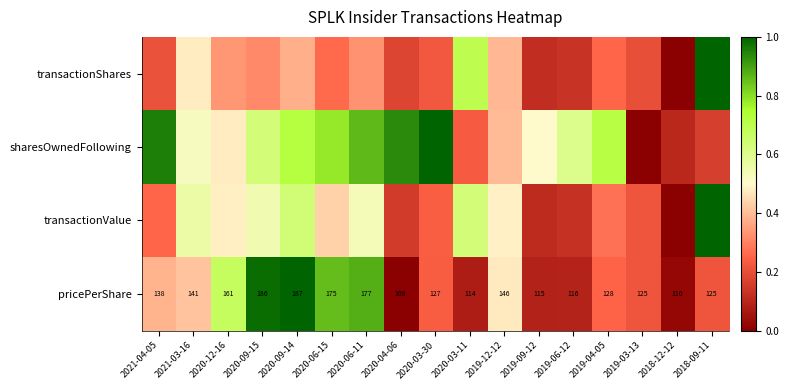

What is the total value across all series at 2021-03-16?

2.0